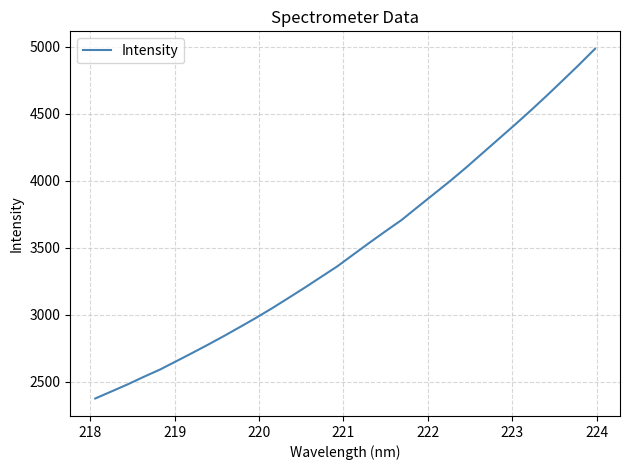

What is the smallest value displayed?

2375.1